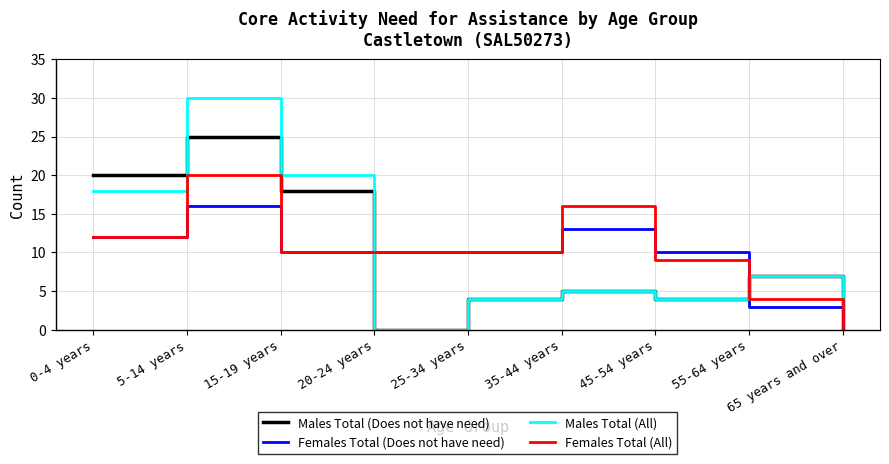

How many lines are shown in the chart?

4